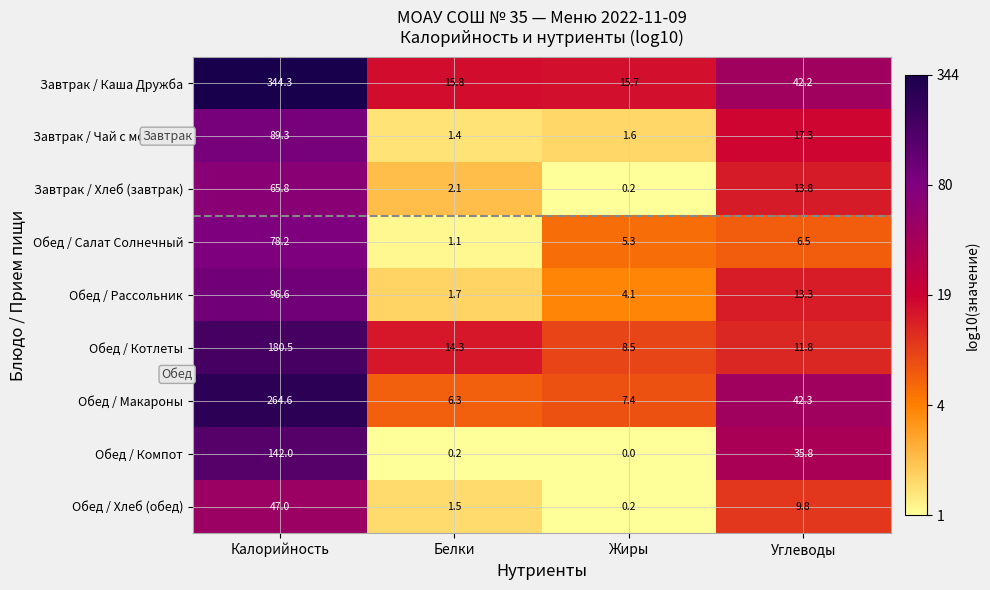

At how many categories does at least one series exceed 2?

4